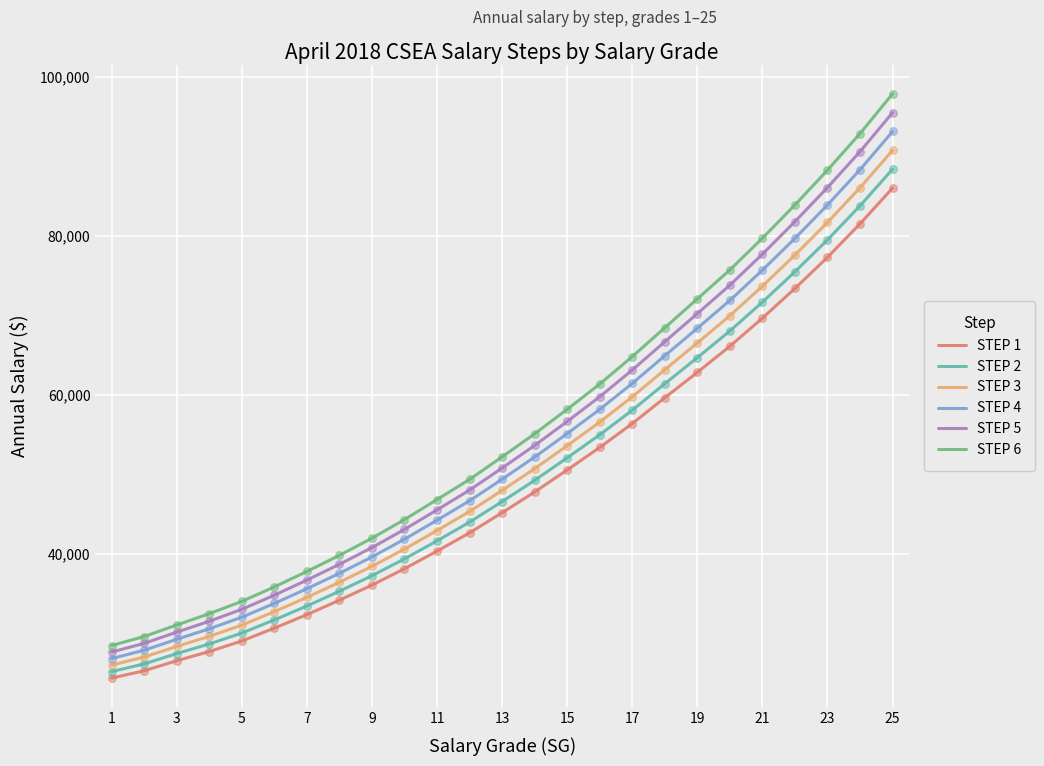

Which series has the widest spread of values?

STEP 6